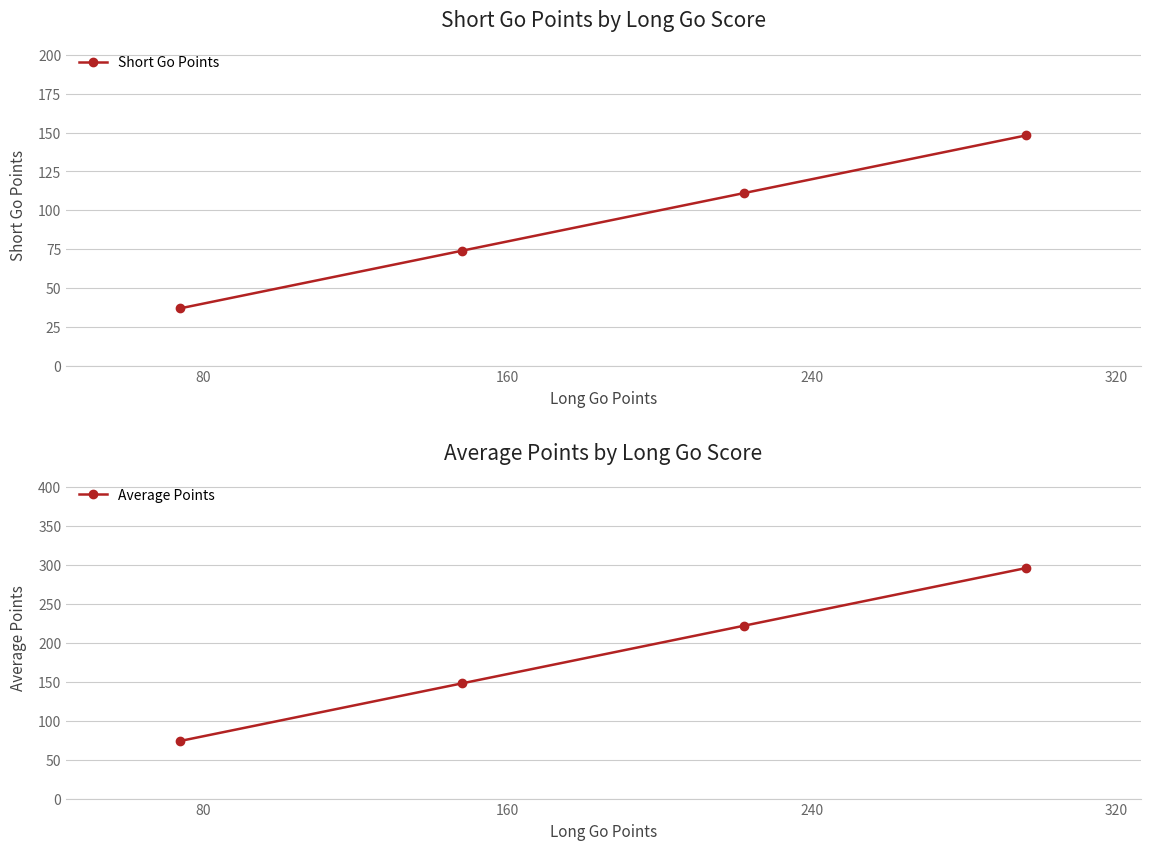

What is the value of the Short Go Points point at the 3rd from the left?

111.2